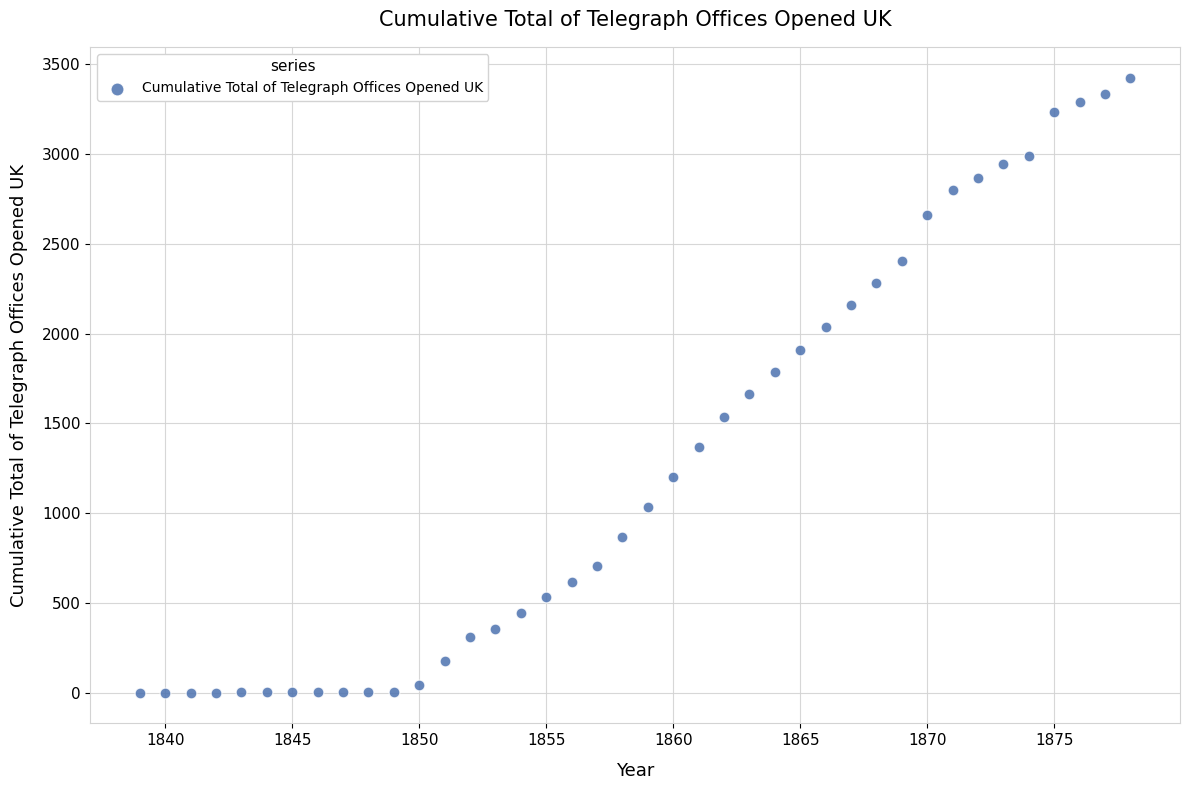

What is the range of X values (max minus min)?

39